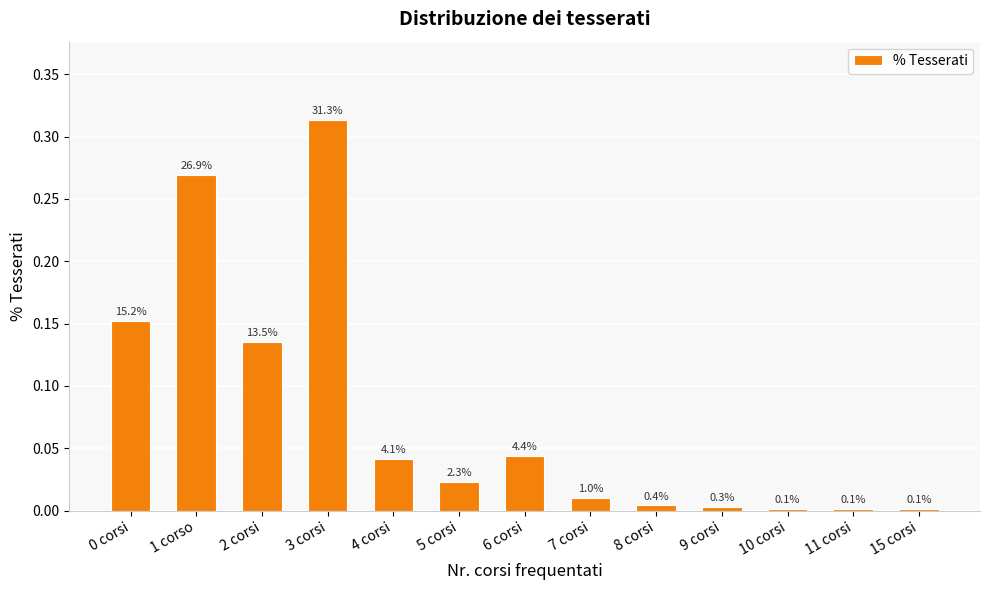

List the labels in order of value, smallest first.

10 corsi, 11 corsi, 15 corsi, 9 corsi, 8 corsi, 7 corsi, 5 corsi, 4 corsi, 6 corsi, 2 corsi, 0 corsi, 1 corso, 3 corsi